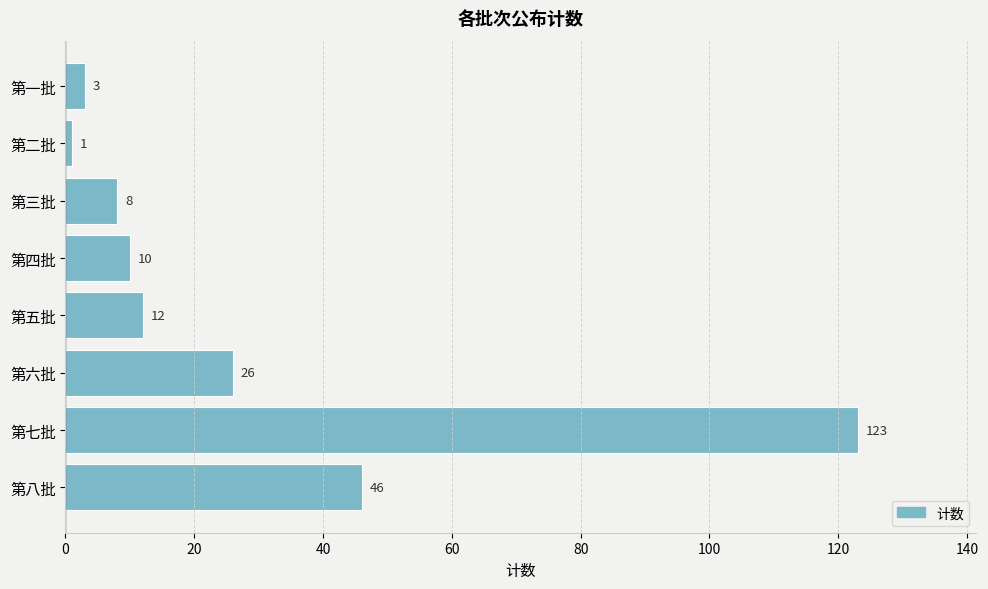

Which category has the lowest value across all series?

第二批